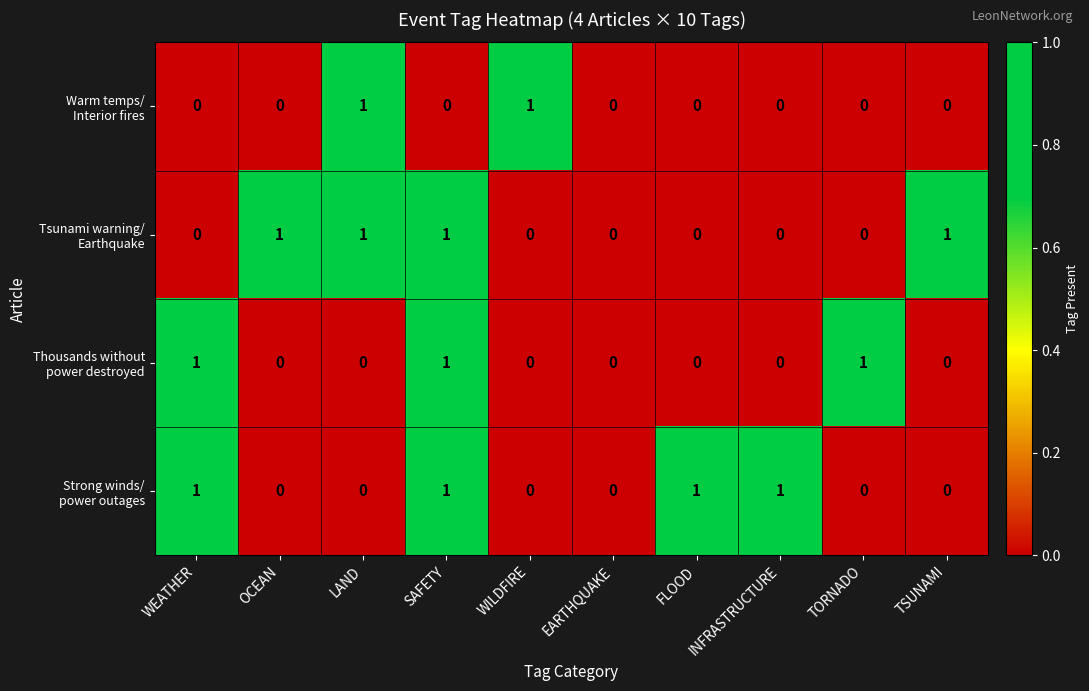

At which category is the sum across all series the highest?

SAFETY